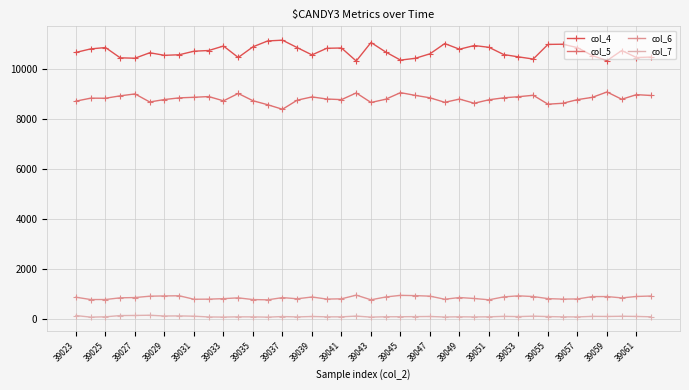

True or false: col_5 has more than 2 interior local peaks.

True